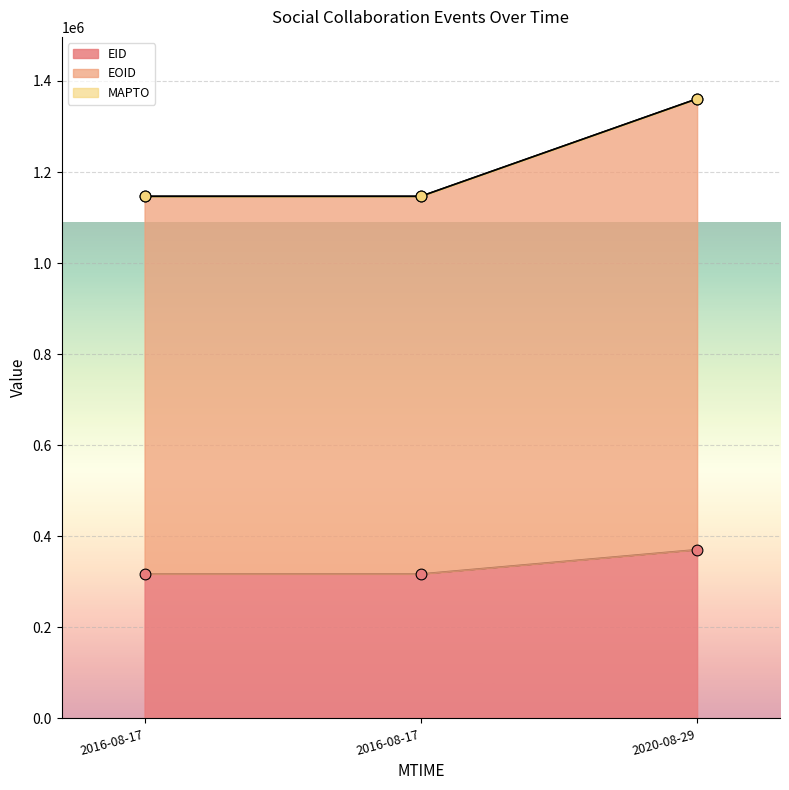

Which series contains the highest Y value?

EOID